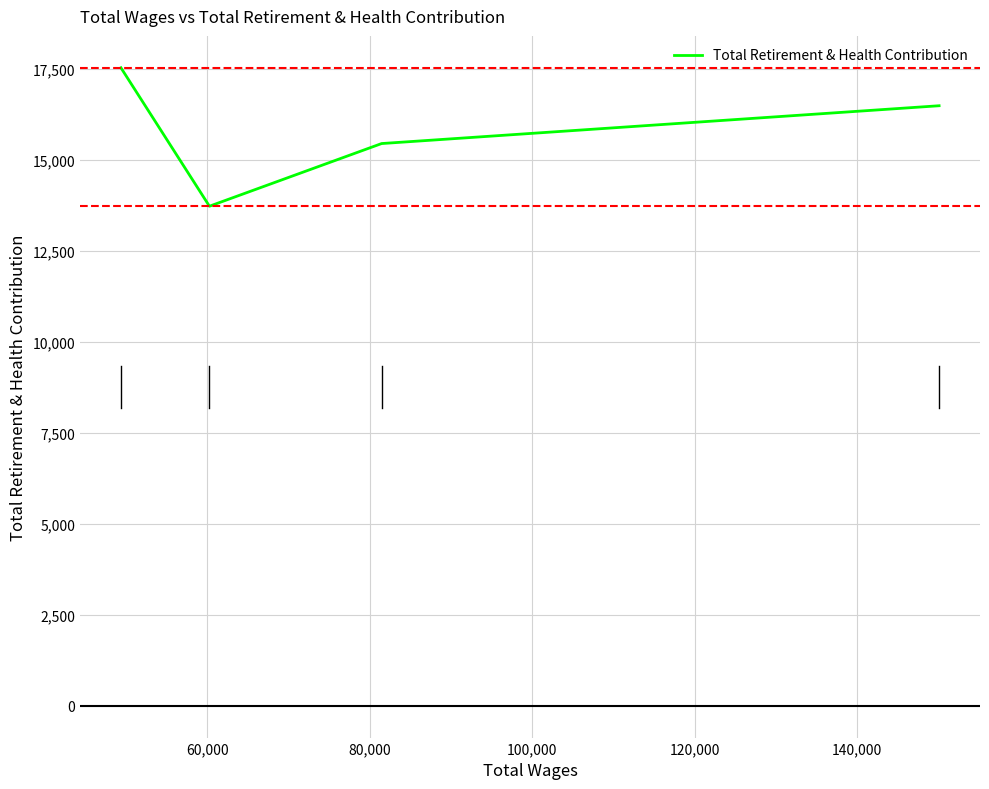

What is the change in value from 60,000 to 100,000?

+2082